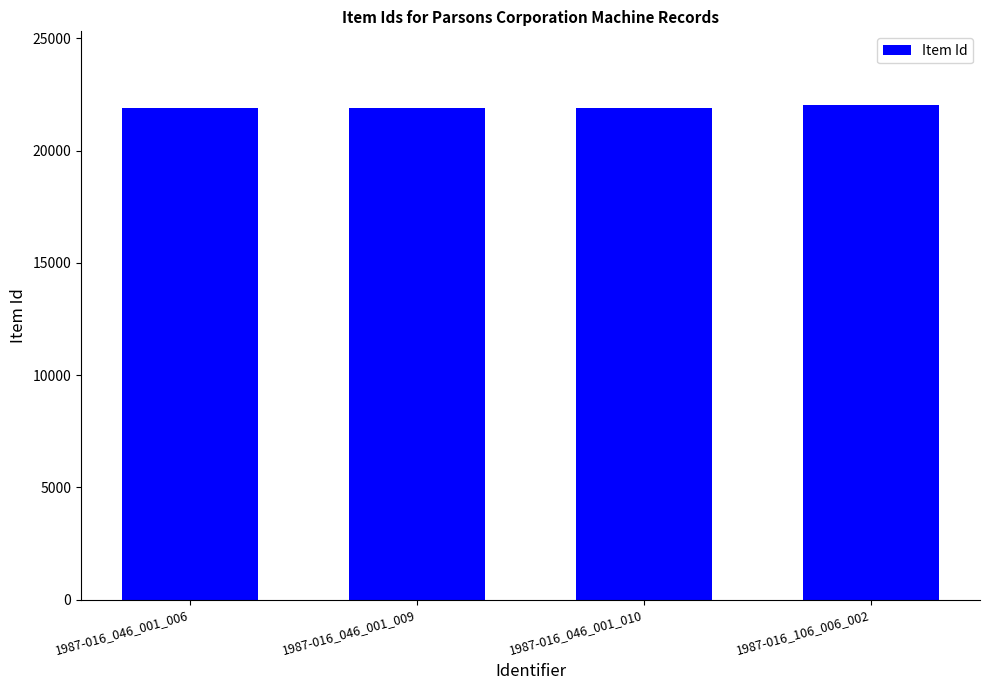

What is the value of the 1st bar from the left?

21905